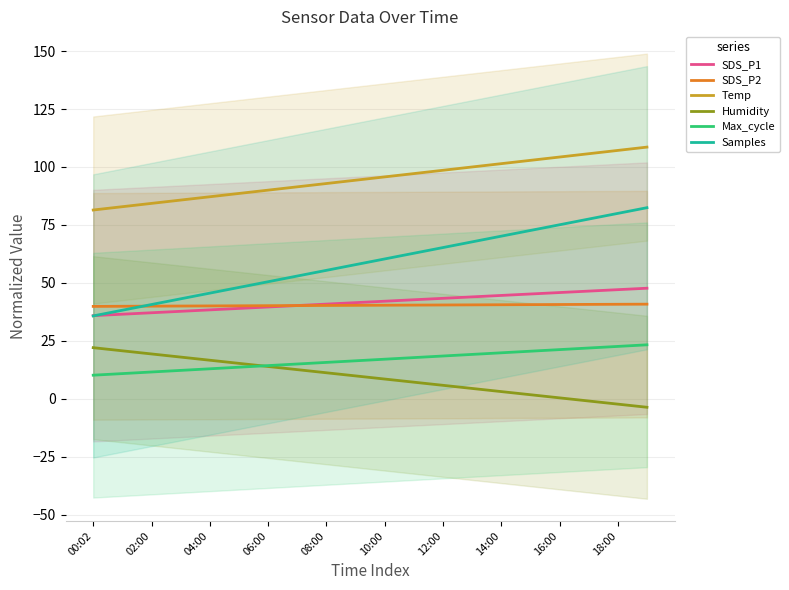

The value of Max_cycle at 10:00 is 7.3. True or false?

False